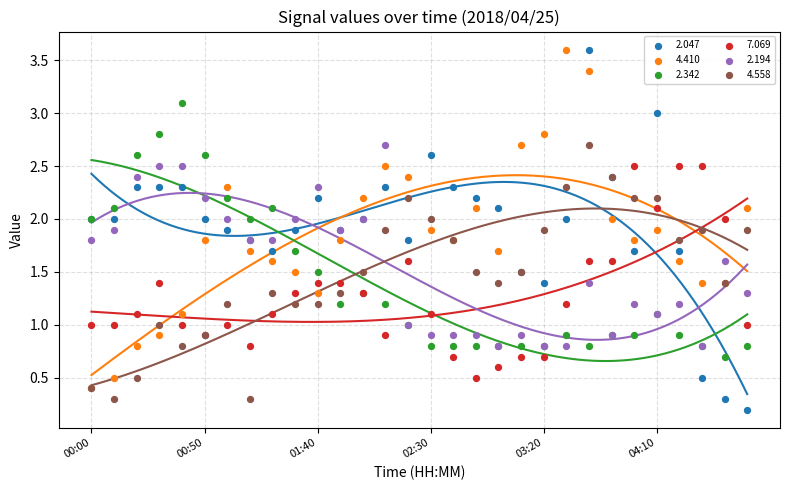

What are all the series names shown in the legend?

2.047, 4.410, 2.342, 7.069, 2.194, 4.558